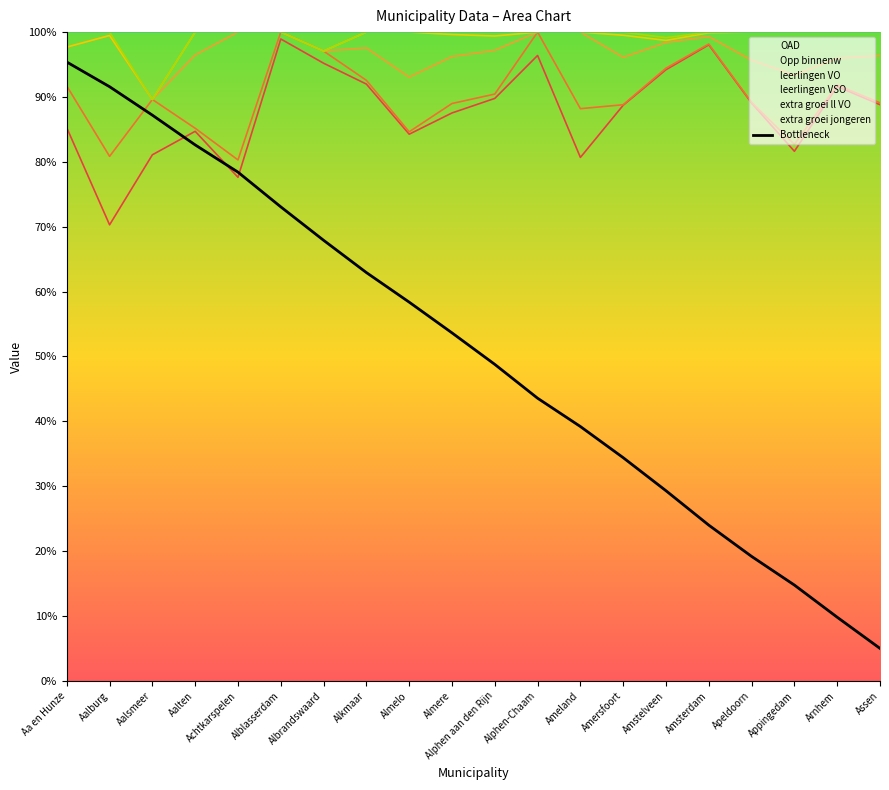

What is the label of the 2nd point from the right?

Arnhem